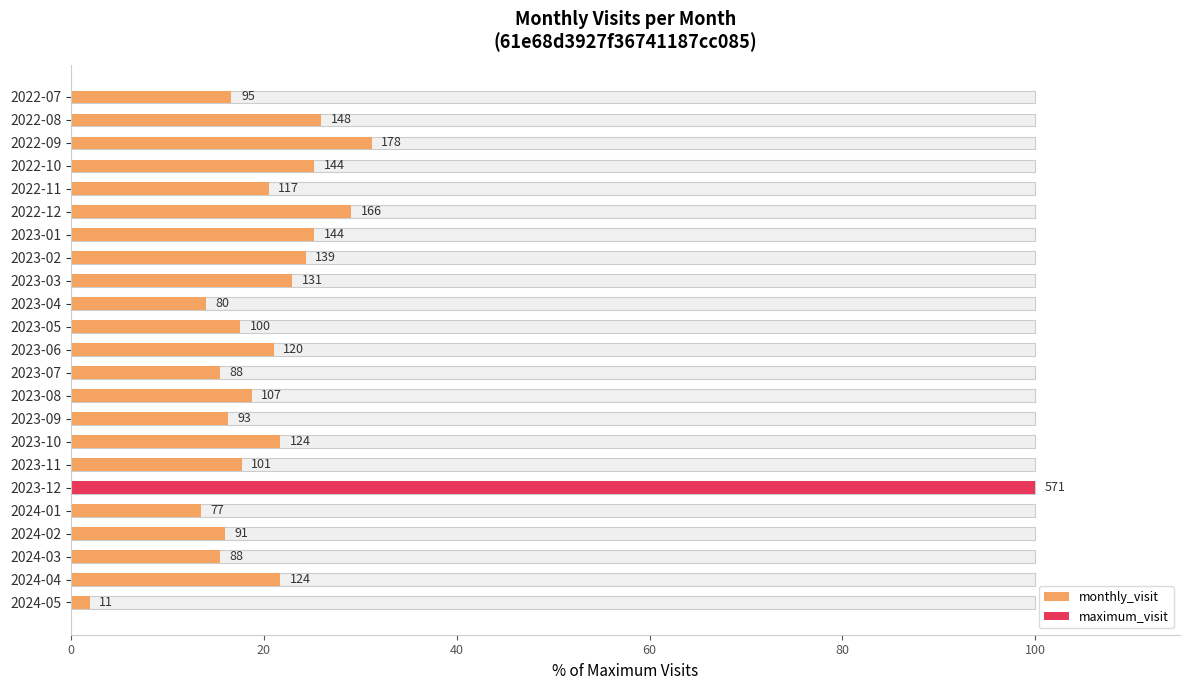

What is the difference between the maximum and minimum values?

98.1